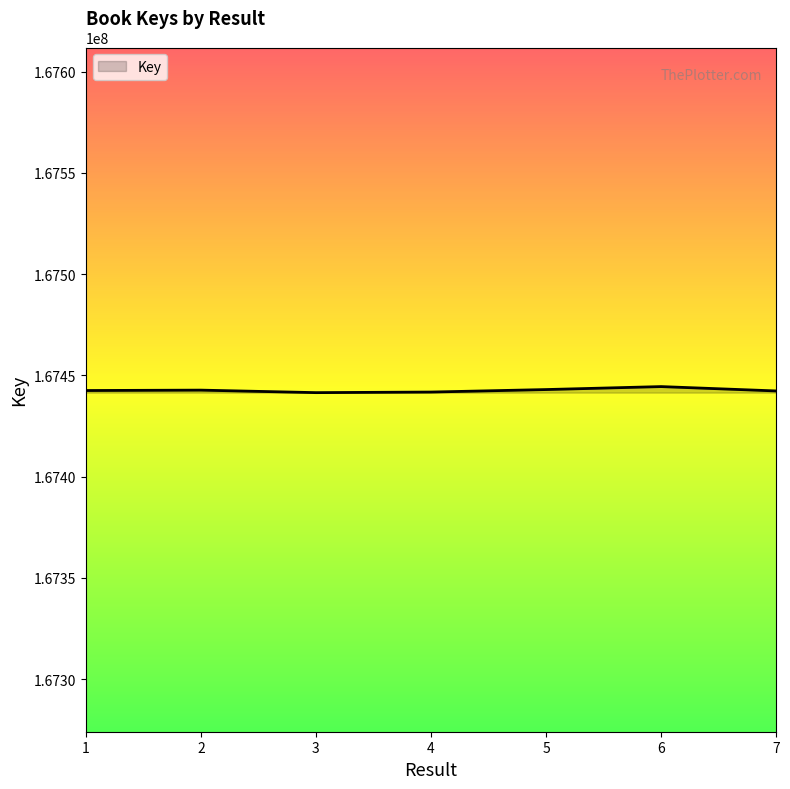

What is the average value?

167442609